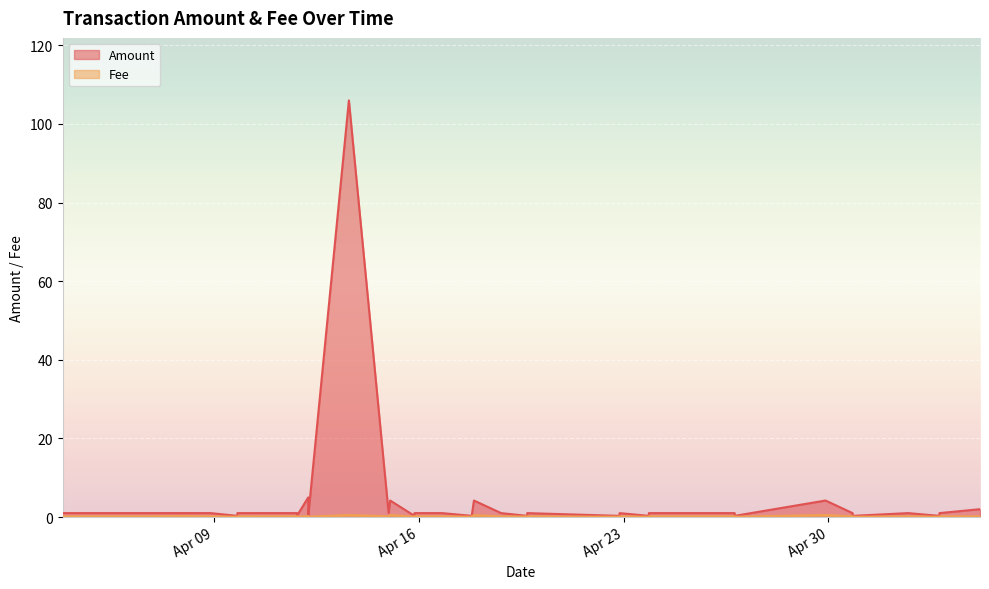

What is the spread (max minus min) of values at 2024-04-14 23:29:34?

0.8